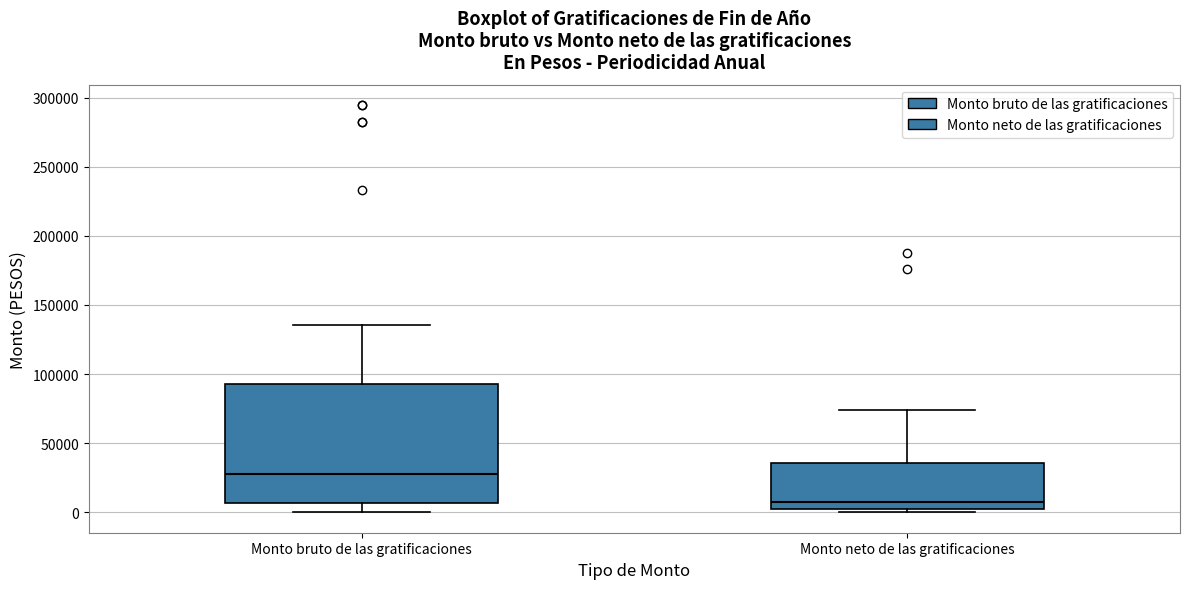

Which box is the tallest, from its lower edge to its upper edge?

Monto bruto de las gratificaciones